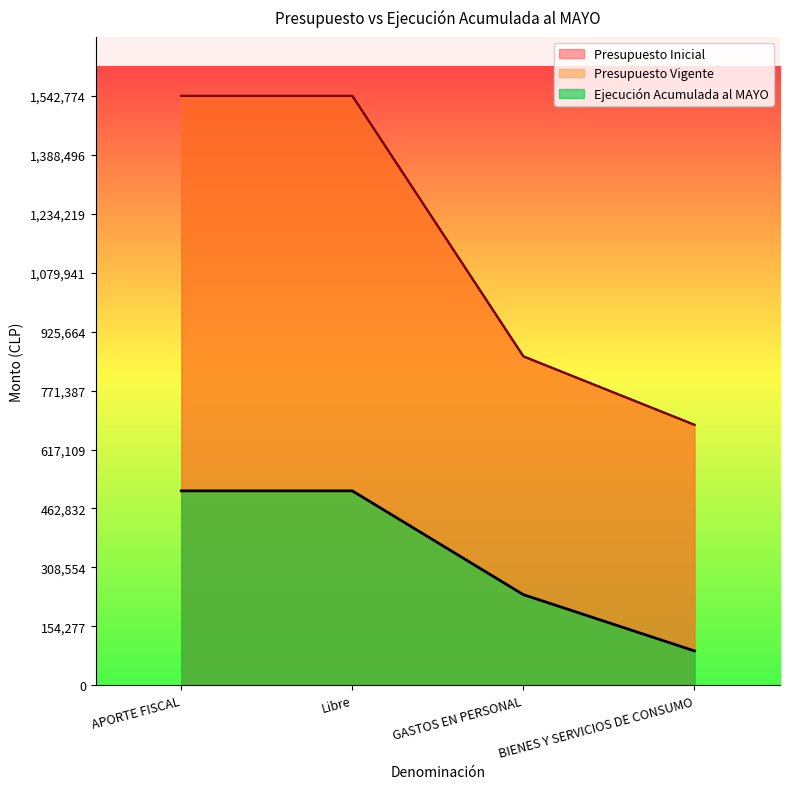

The Presupuesto Inicial series shows 436967 at BIENES Y SERVICIOS DE CONSUMO. True or false?

False